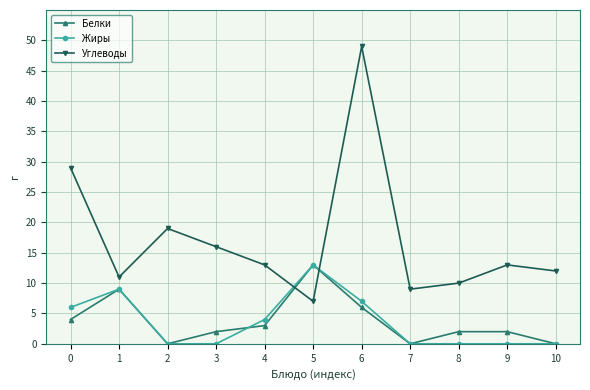

In Белки, how many points are lower than both neighbors (excluding endpoints)?

2